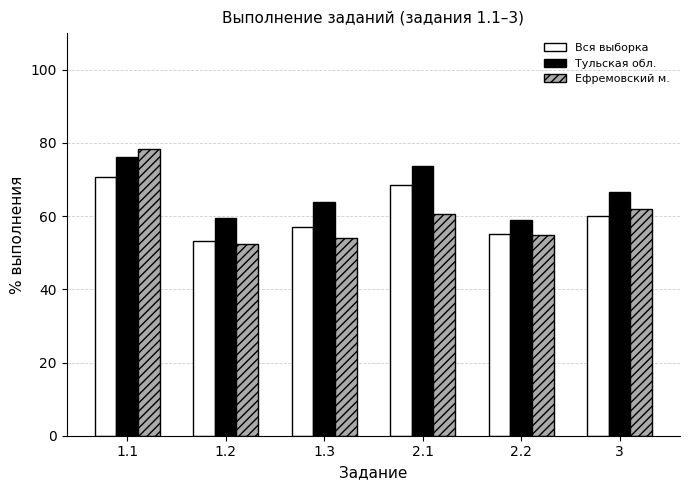

Are the bars grouped side by side (vs. stacked)?

Yes